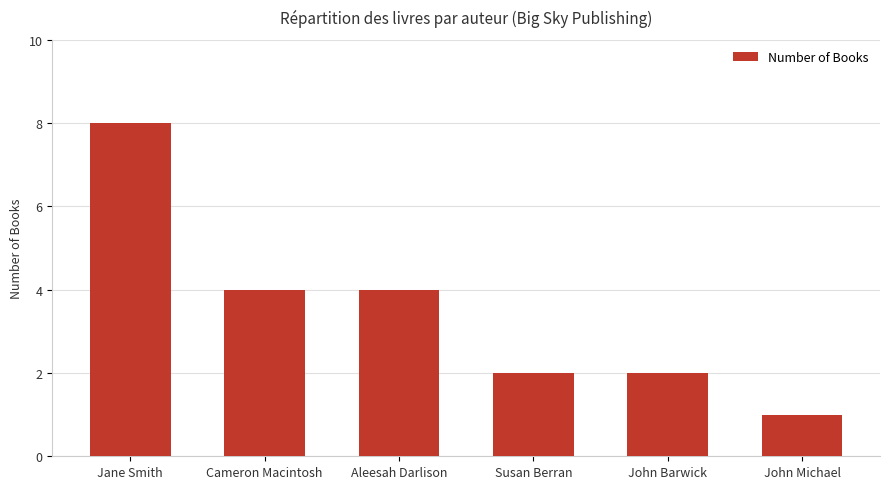

Which has a higher value, Aleesah Darlison or John Barwick?

Aleesah Darlison